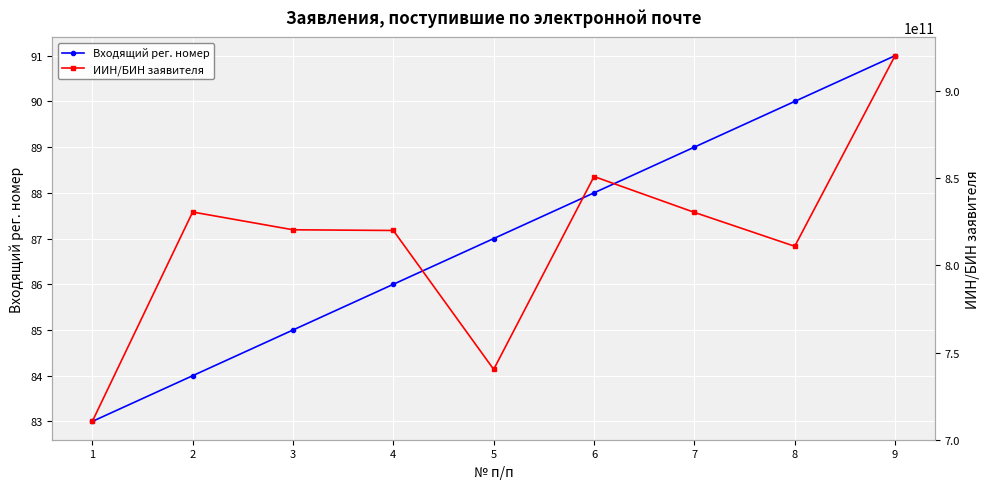

What is the sum of the Входящий рег. номер values at 6 and 1?

171